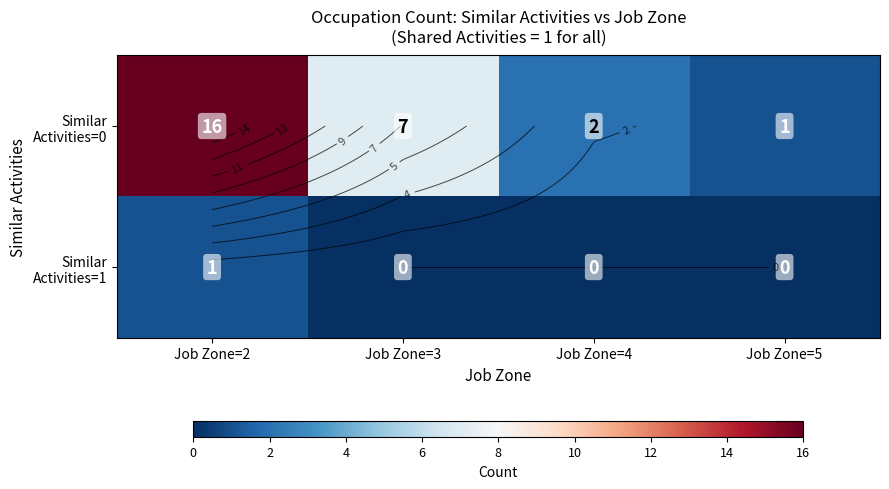

At how many categories does at least one series exceed 10?

1